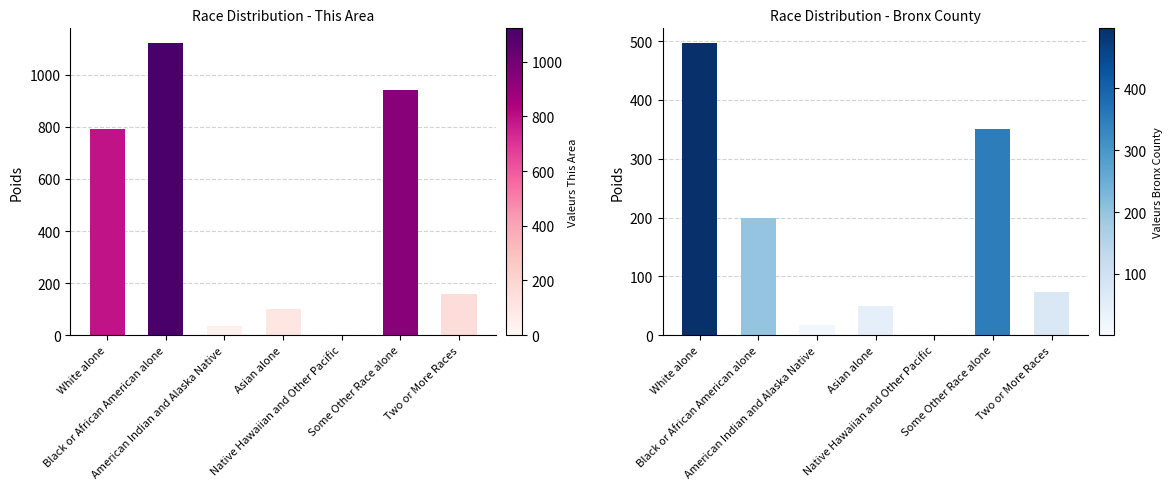

What is the difference between the maximum and minimum values in the Bronx County series?

496